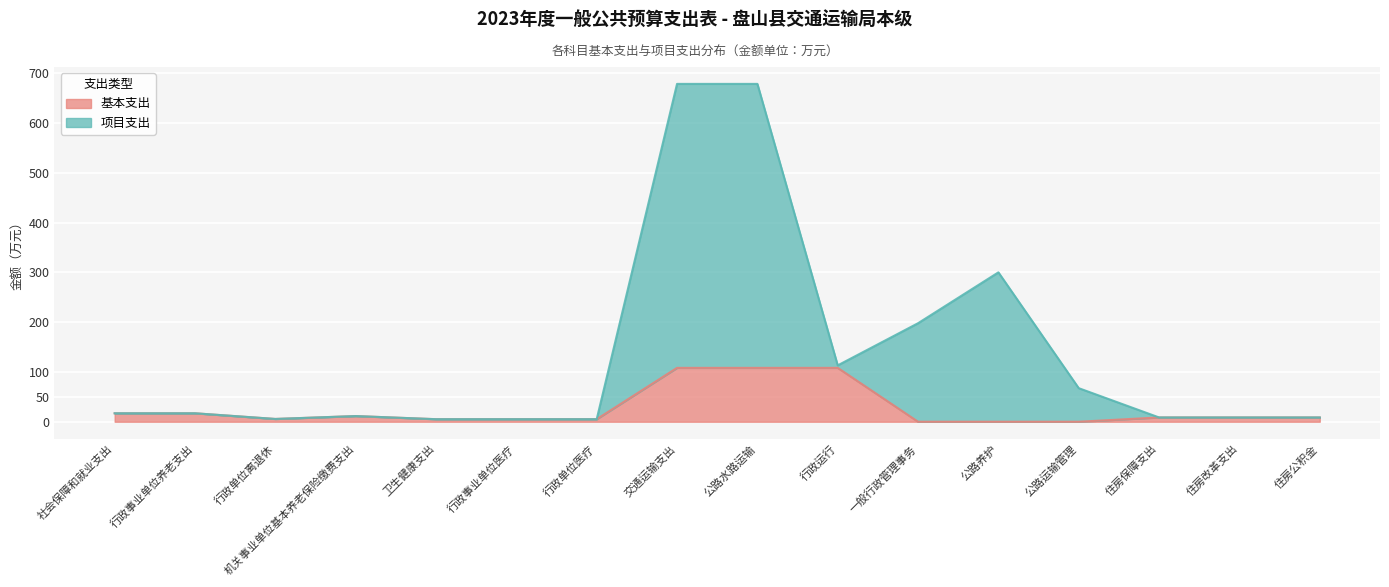

What is the spread (max minus min) of values at 行政运行?

5.0